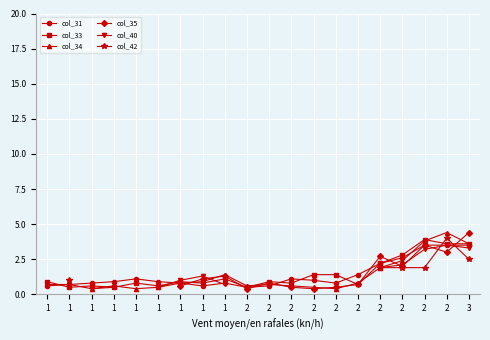

Where is the first local maximum for col_40?

1